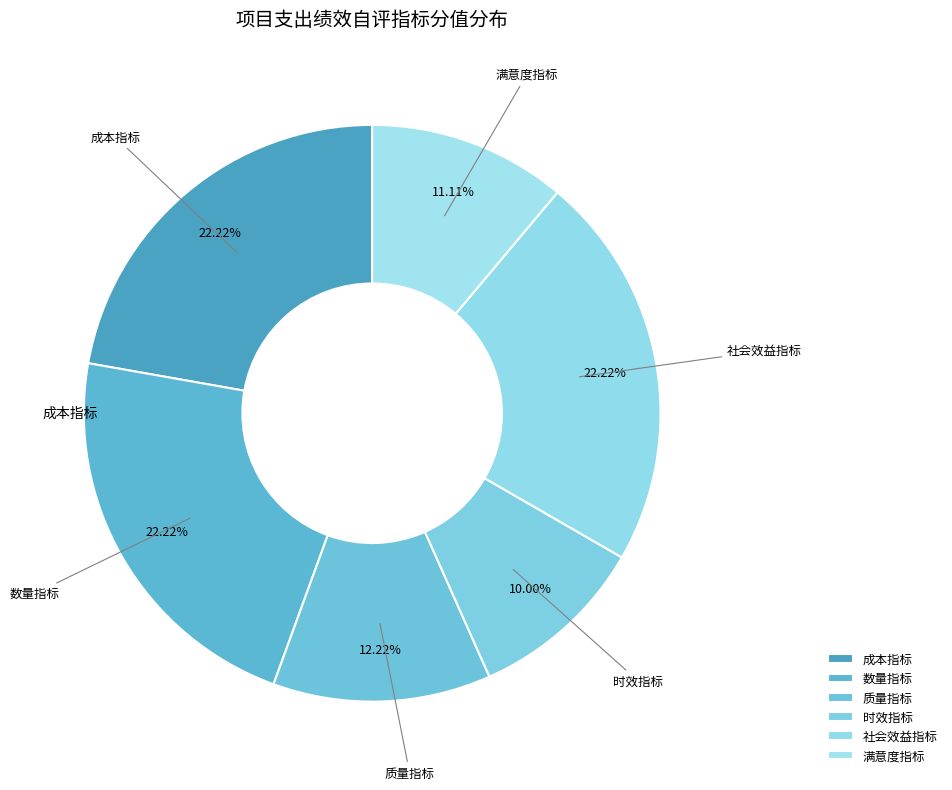

Count the number of slices in the pie.

6